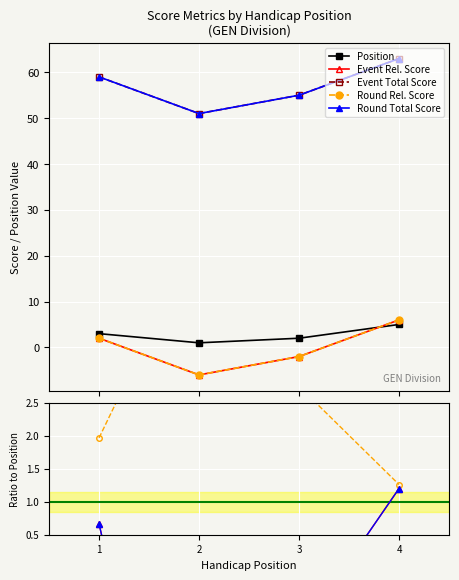

List the labels in order of round_total_score value, smallest first.

2, 3, 1, 4